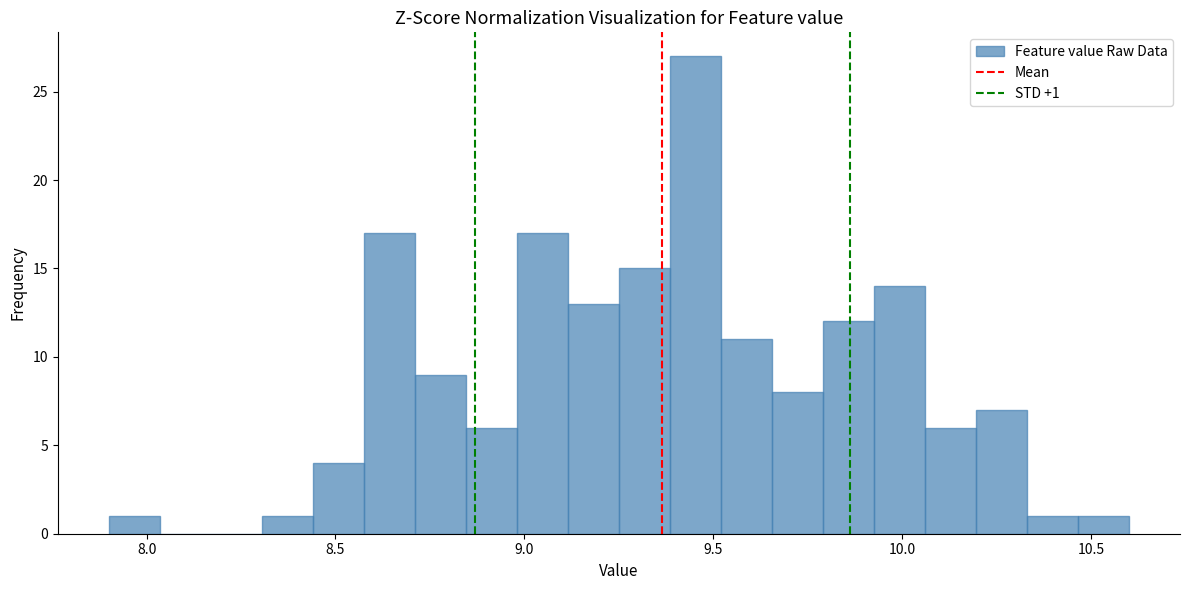

Read against the x-axis, roughly where is the centre of the tallest bar?

9.45